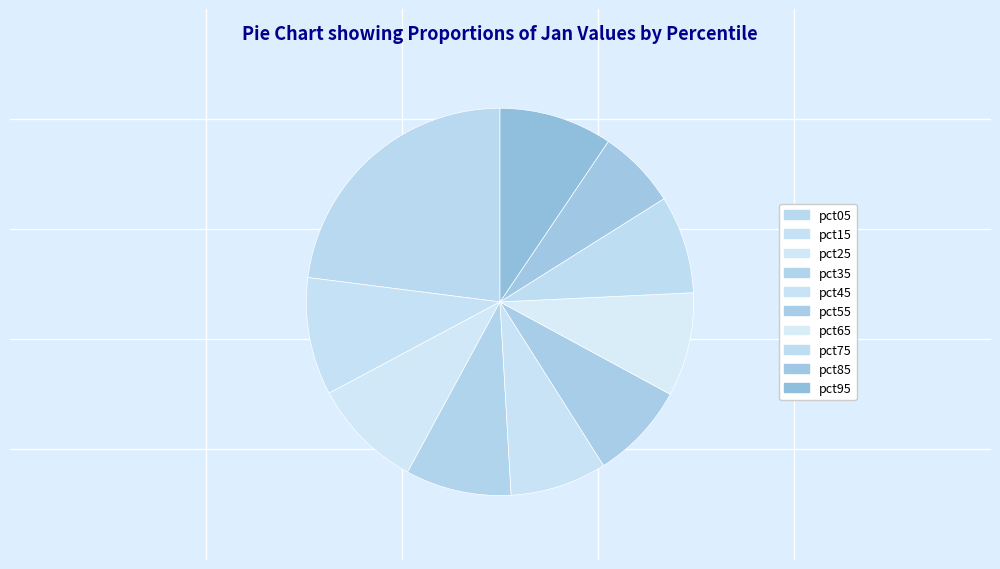

Count the number of slices in the pie.

10